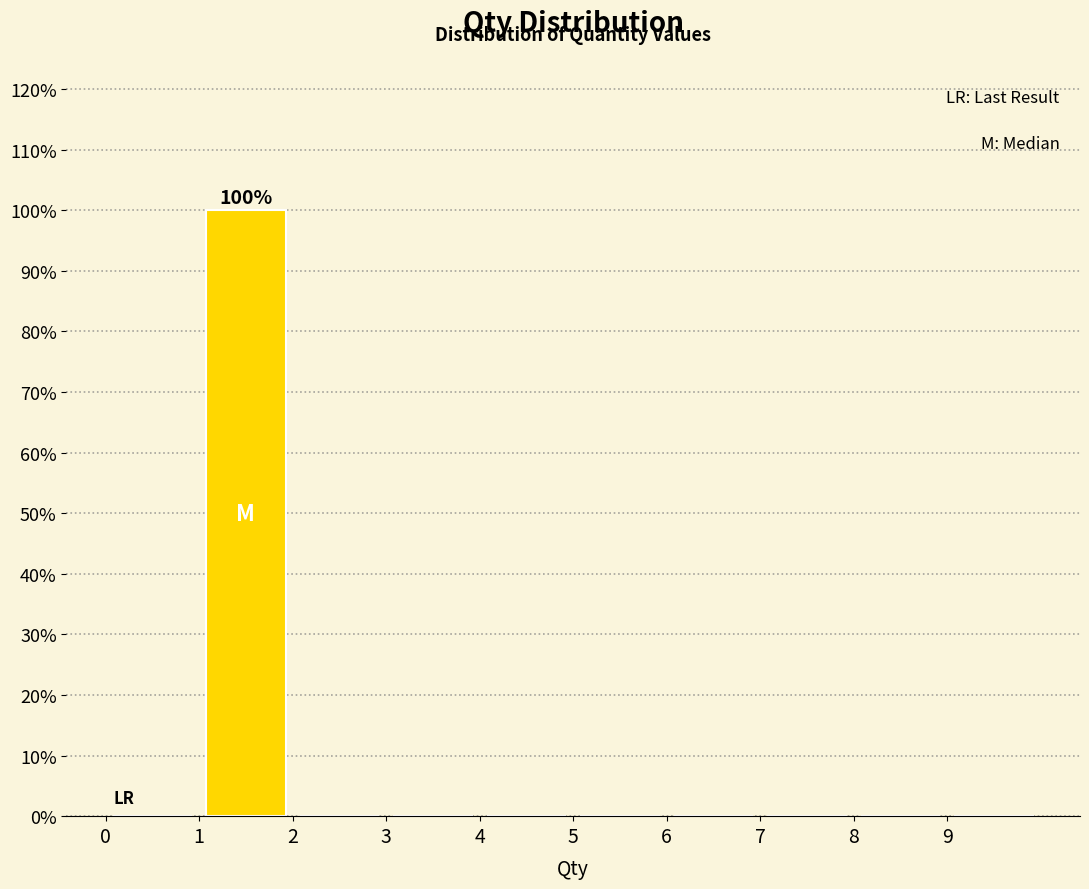

Over which range of the x-axis is the bar tallest?

1 to 2